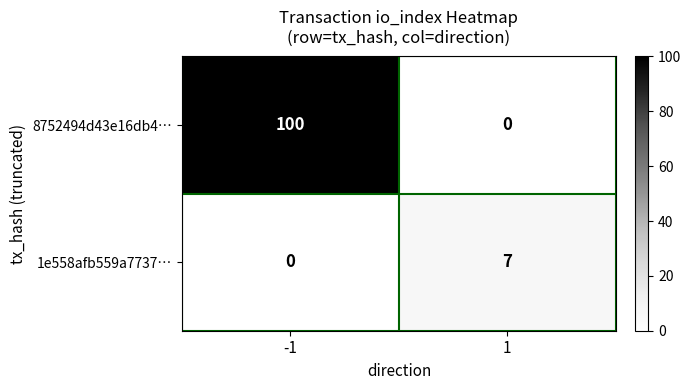

Which series has the largest total across all categories?

8752494d43e16db4…